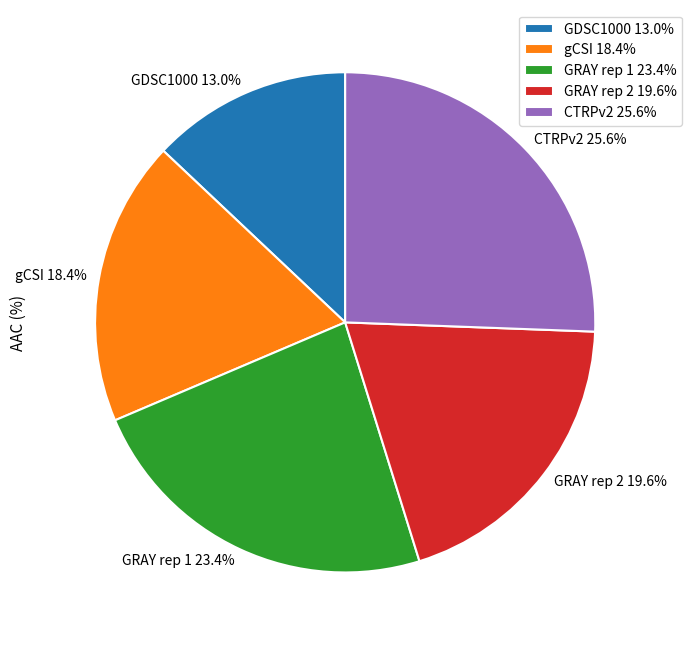

Between GDSC1000 and GRAY rep 2, which is larger?

GRAY rep 2